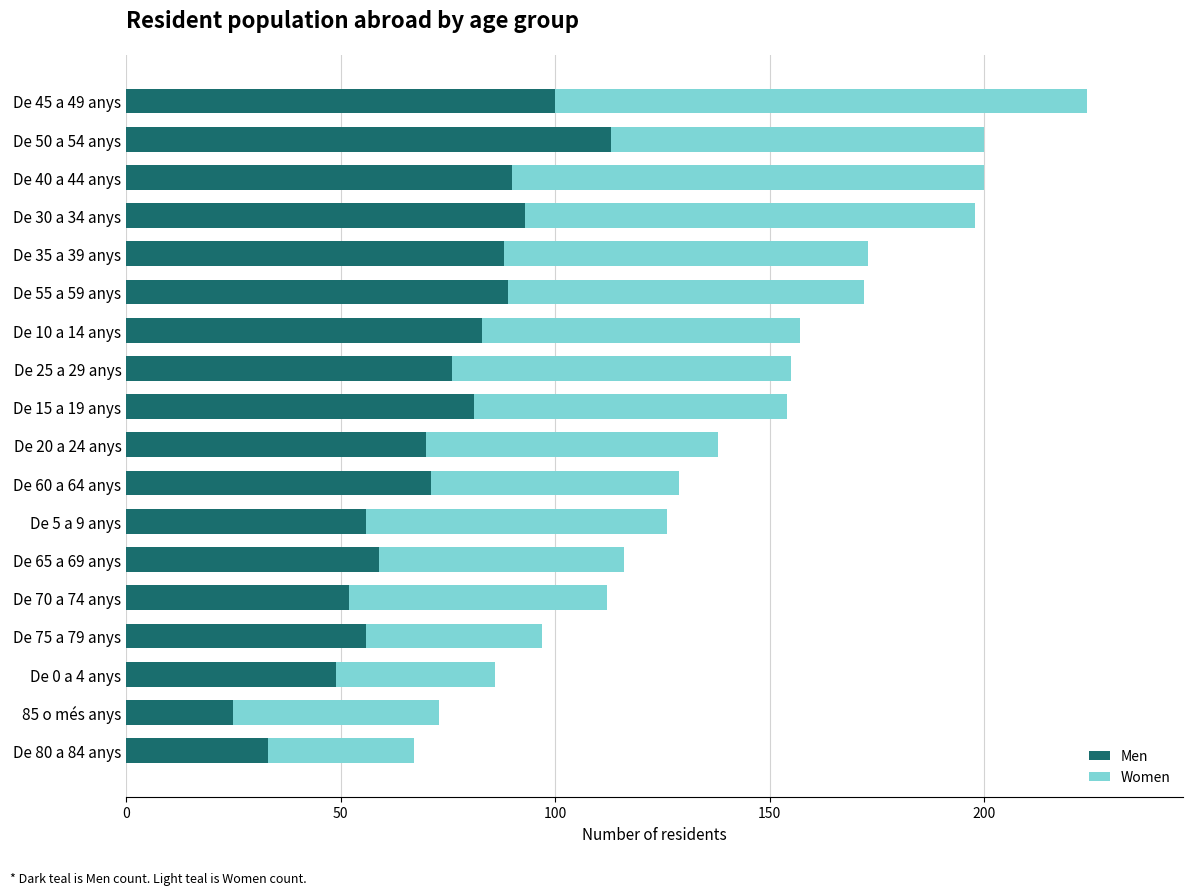

True or false: Men has a value of 88 at De 35 a 39 anys.

True